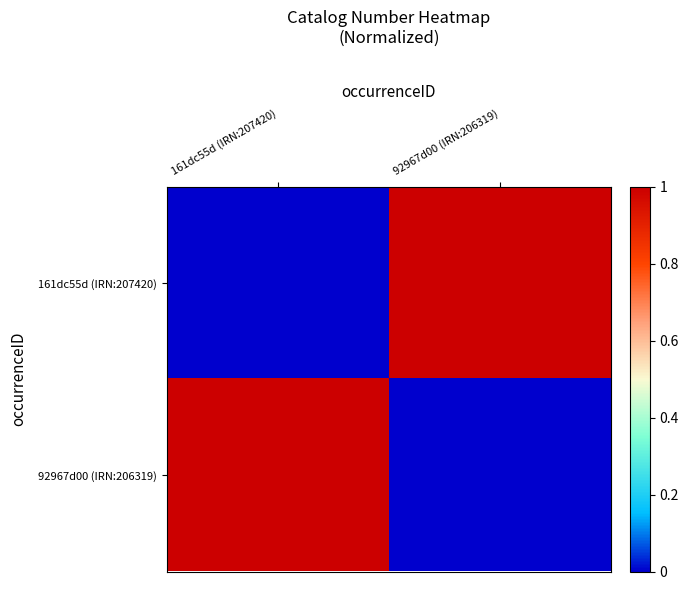

Which series changed the most between 161dc55d (IRN:207420) and 92967d00 (IRN:206319)?

161dc55d (IRN:207420)